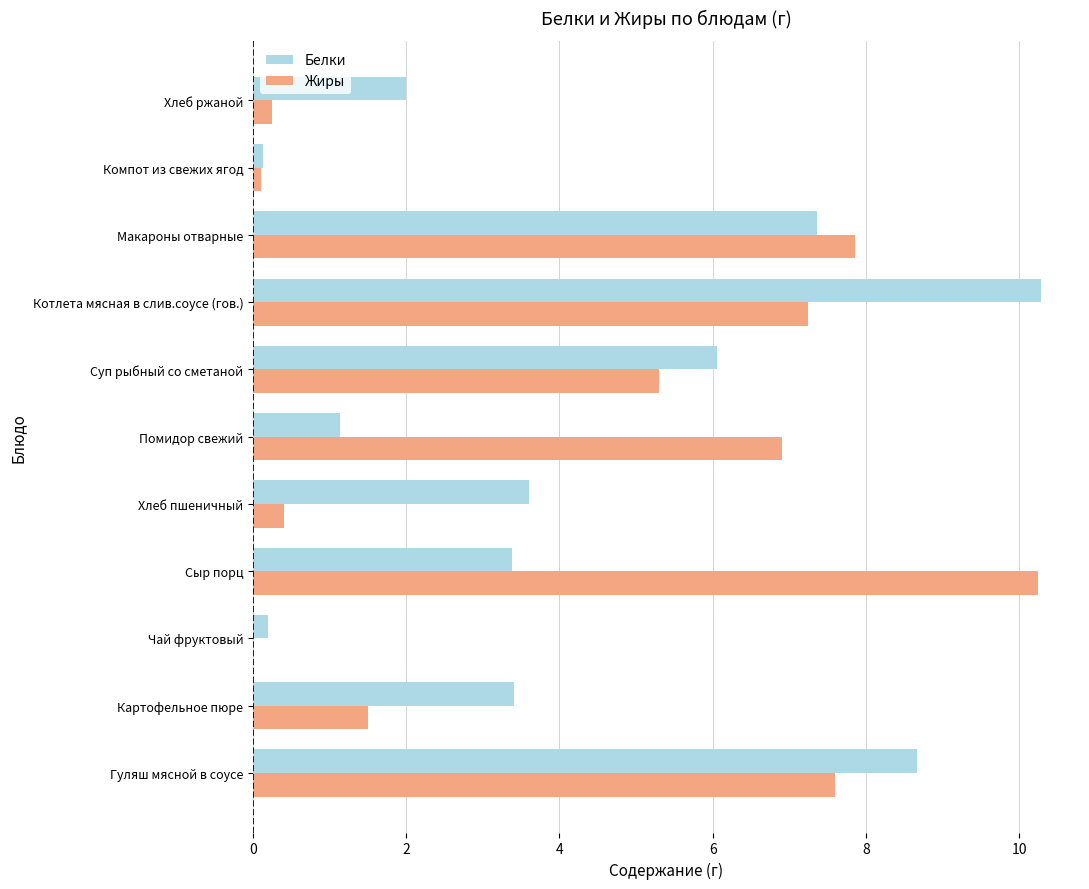

Is it true that Жиры equals 7.4 at Суп рыбный со сметаной?

False